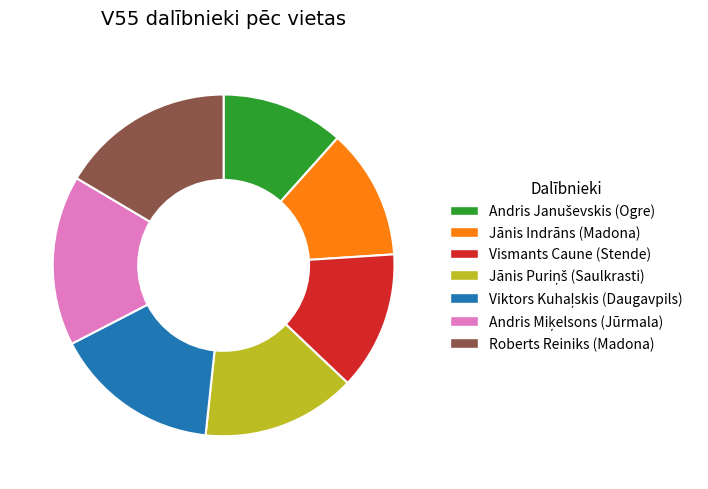

Is Vismants Caune the majority of the pie?

No